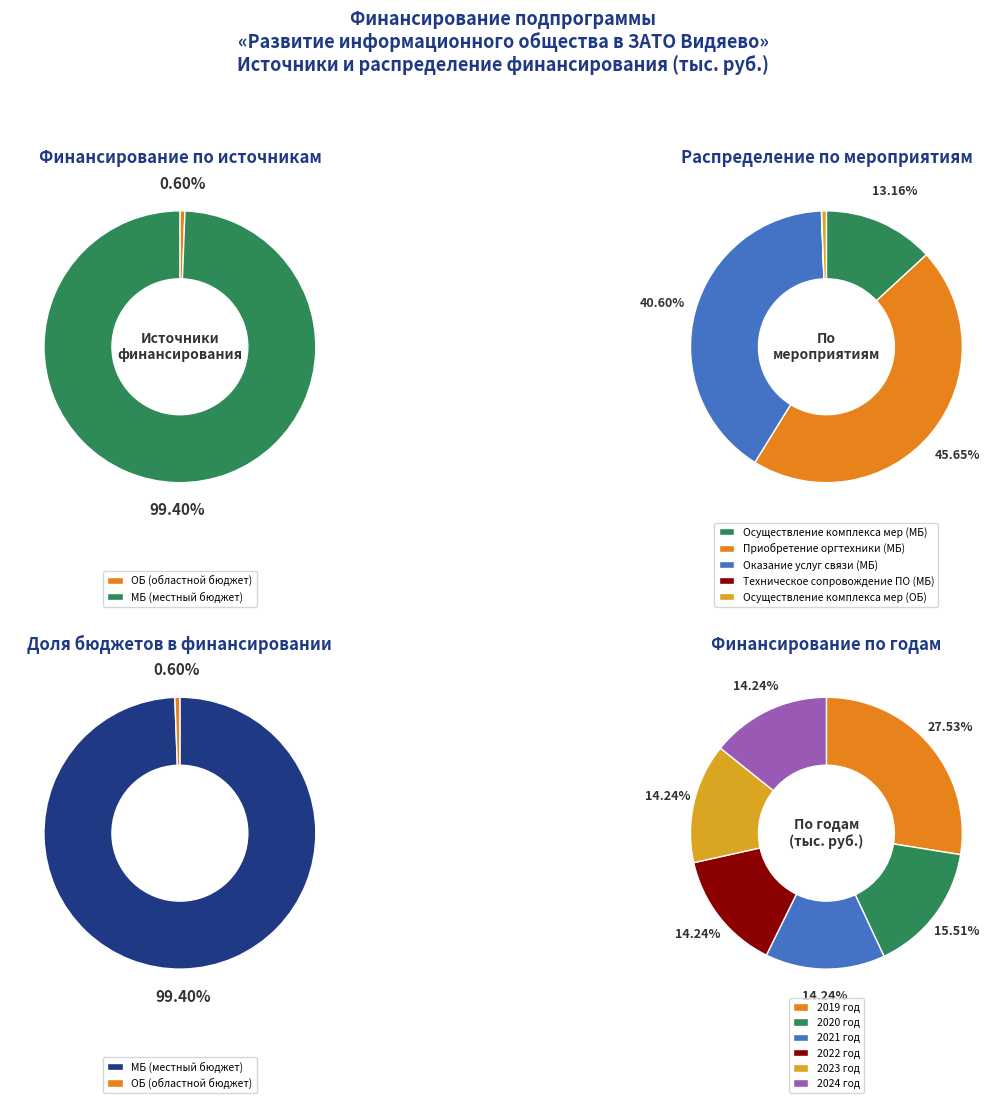

Combined, do Техническое сопровождение ПО (МБ) and ОБ account for over 50%?

No